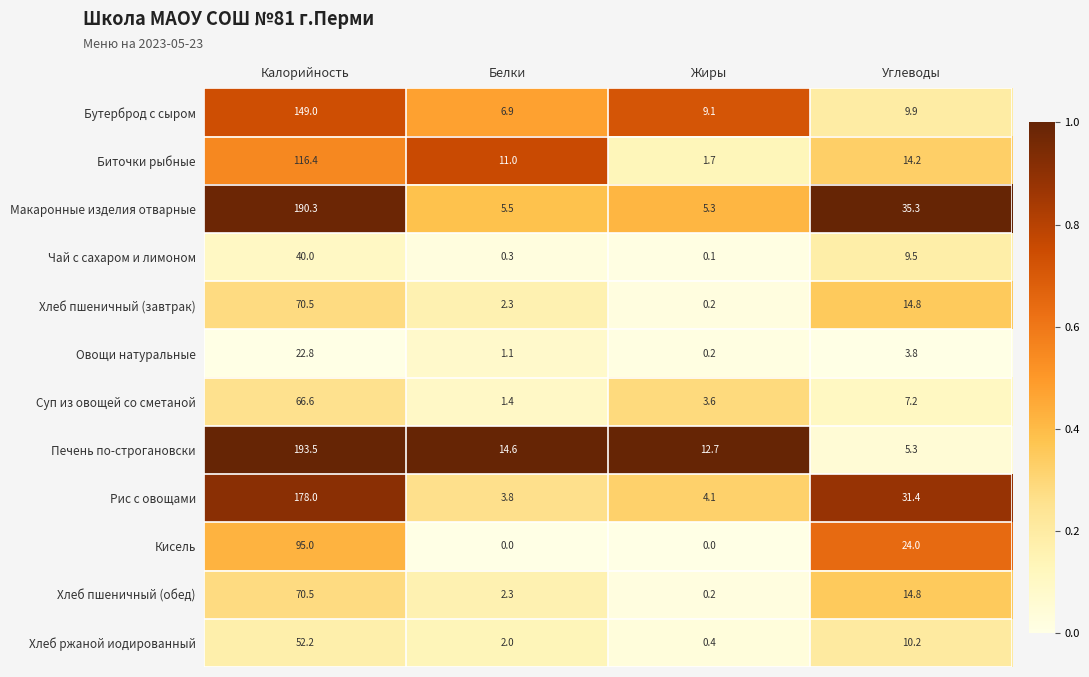

What value does the Хлеб ржаной иодированный series have at Жиры?

0.4